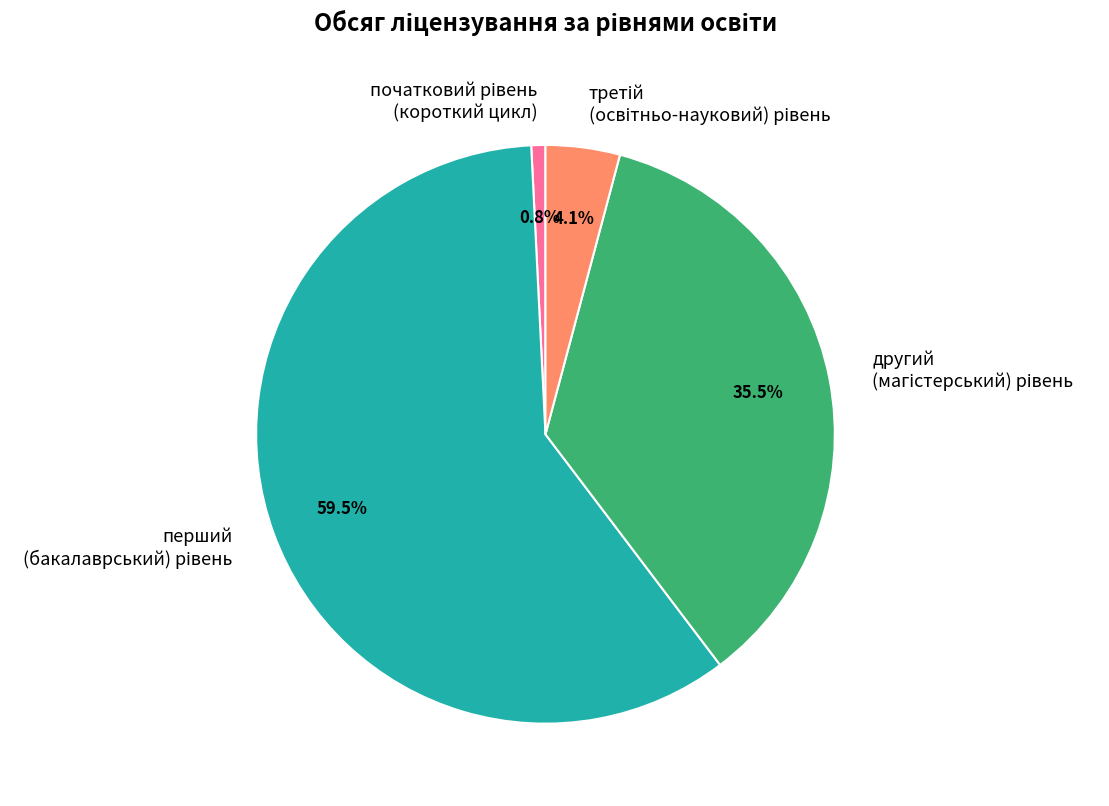

Does any single category account for the majority?

Yes